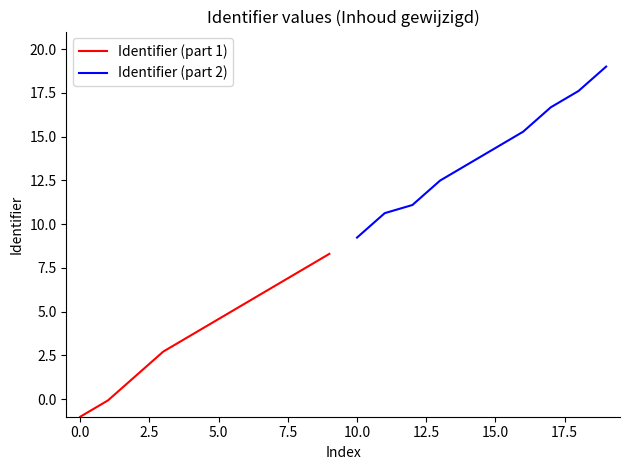

What is the highest value of the Identifier (part 1) series?

8.3